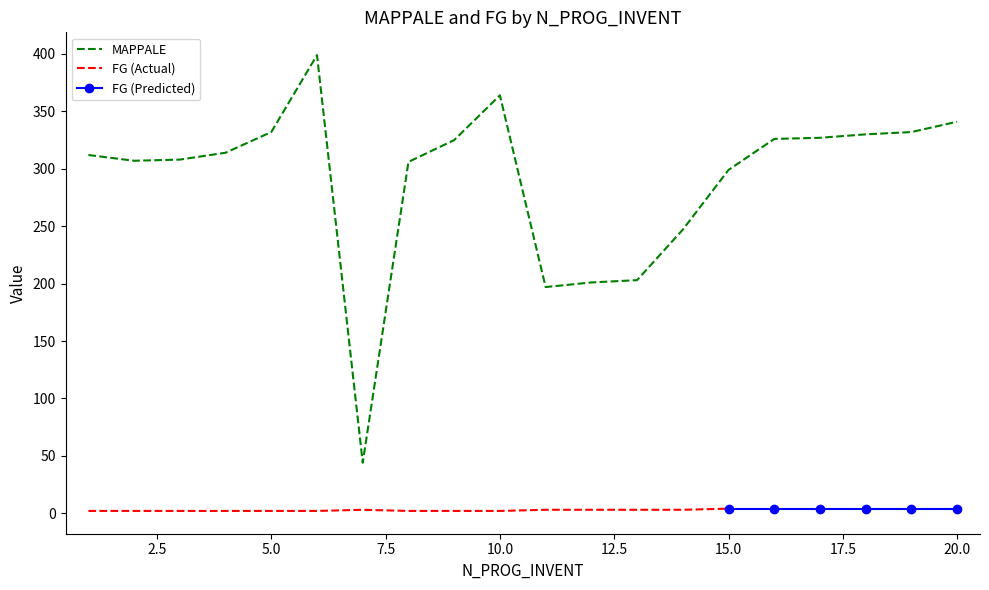

What is the change in value from 2 to 5?

+25